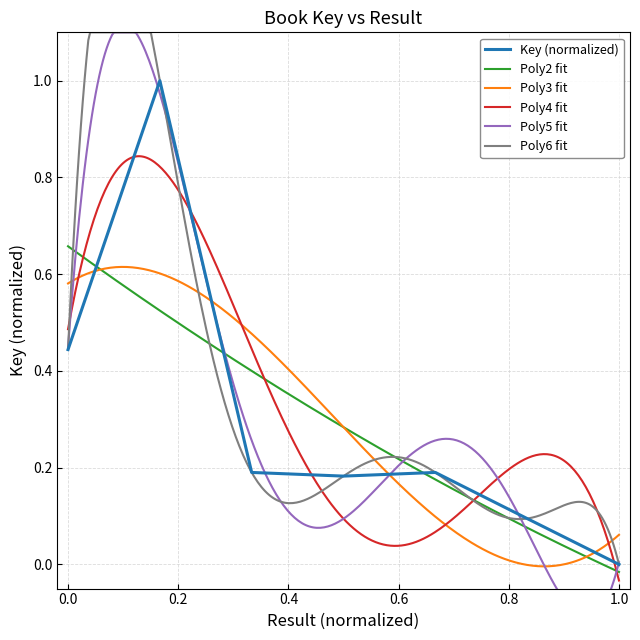

At which category does the data reach its first local valley?

4